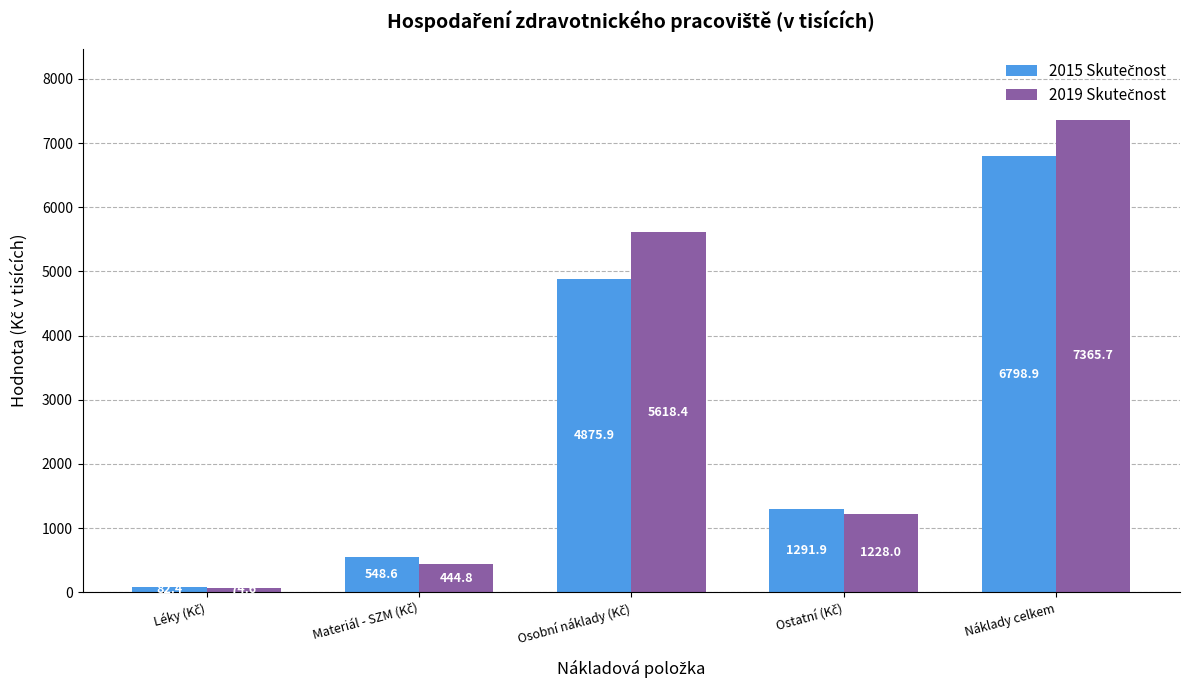

What is the smallest value displayed?

74.6